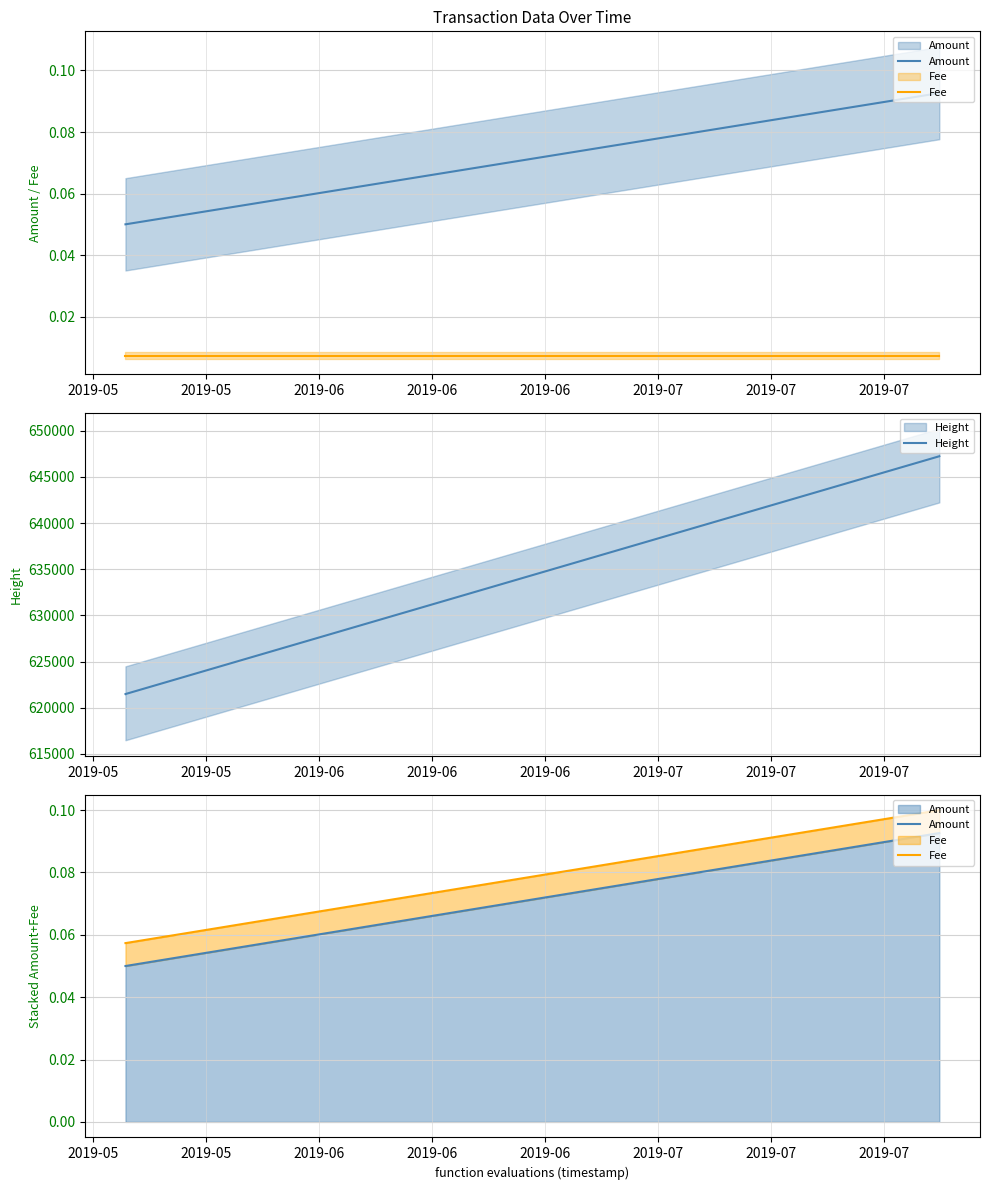

At which label is Amount closest to 0?

2019-05